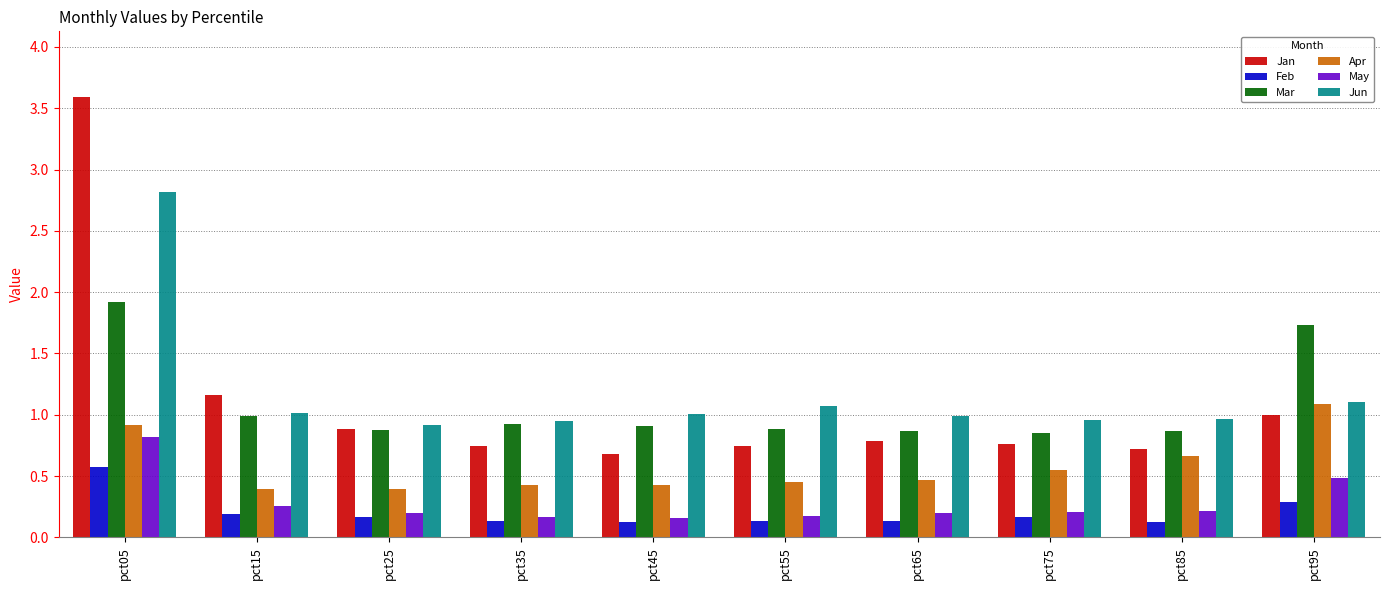

Rank the series by their maximum value, from highest to lowest.

Jan, Jun, Mar, Apr, May, Feb